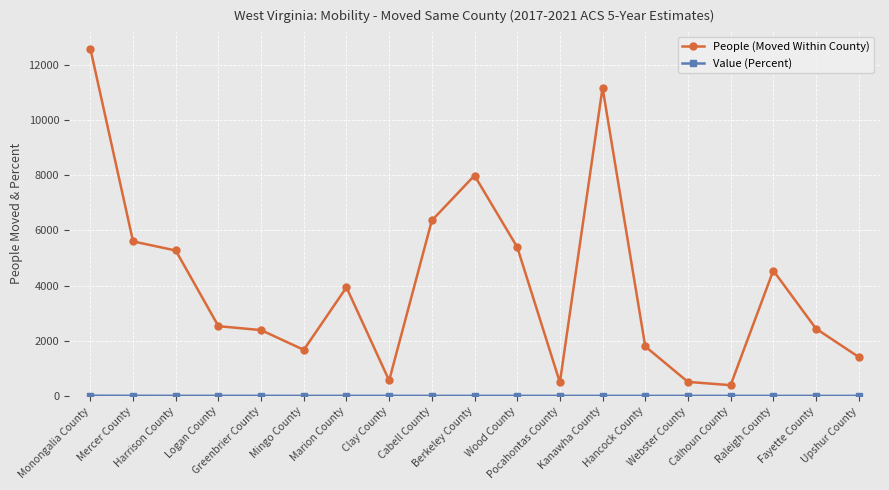

What is the greatest value displayed?

12573.0